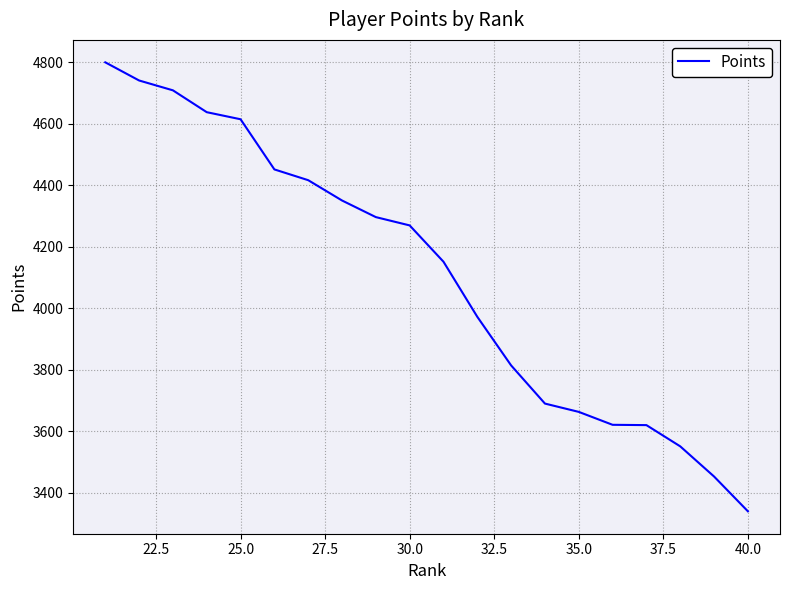

What is the smallest value displayed?

3340